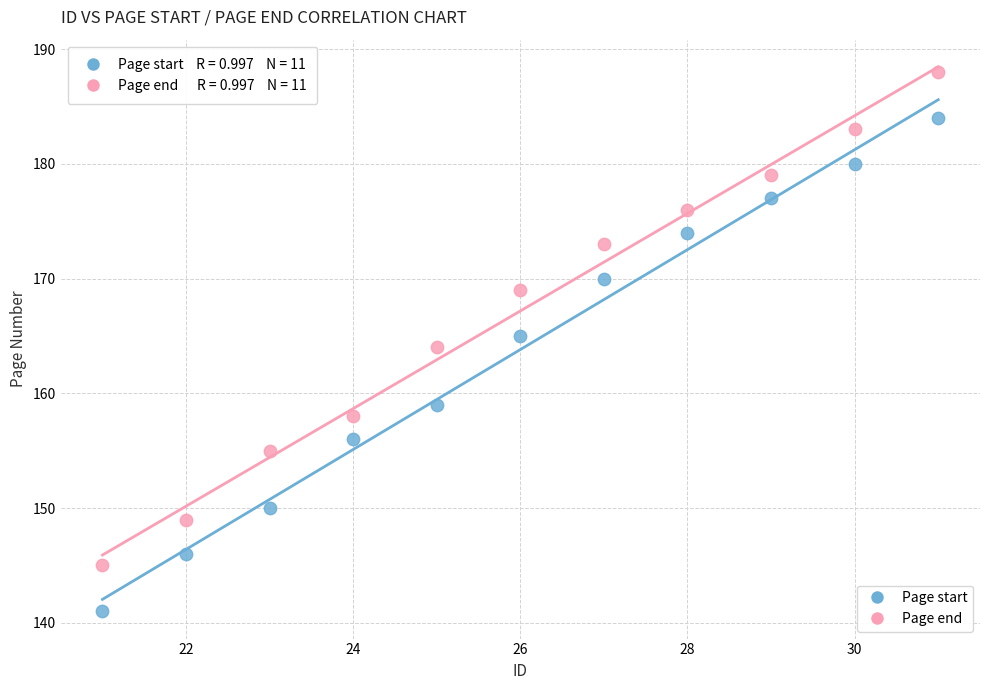

Across all data points, what is the range of Y values (max minus min)?

47